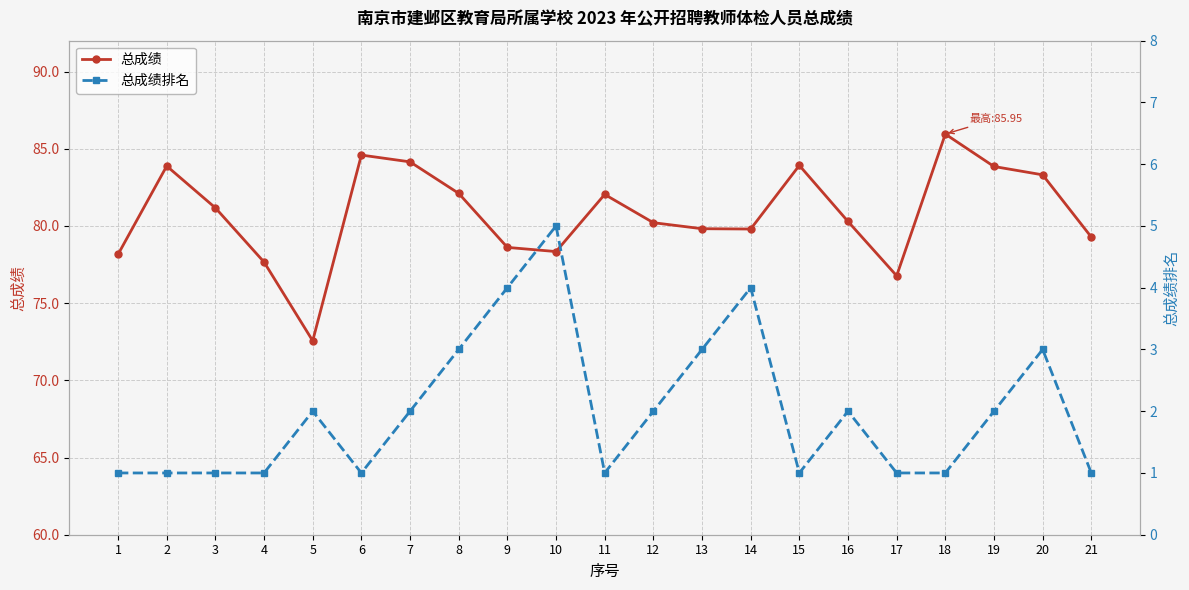

What is the average value of the 总成绩 series?

80.8